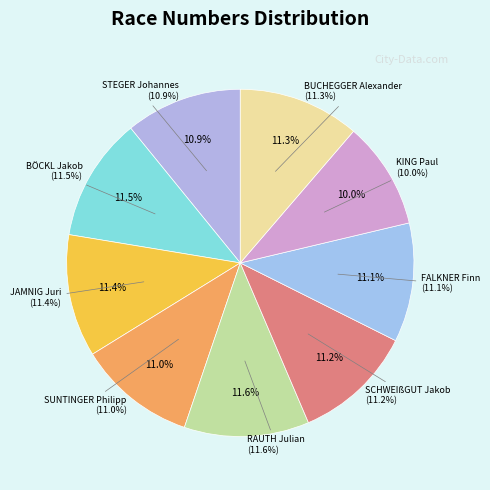

To the nearest percent, what is the average slice percentage?

11%